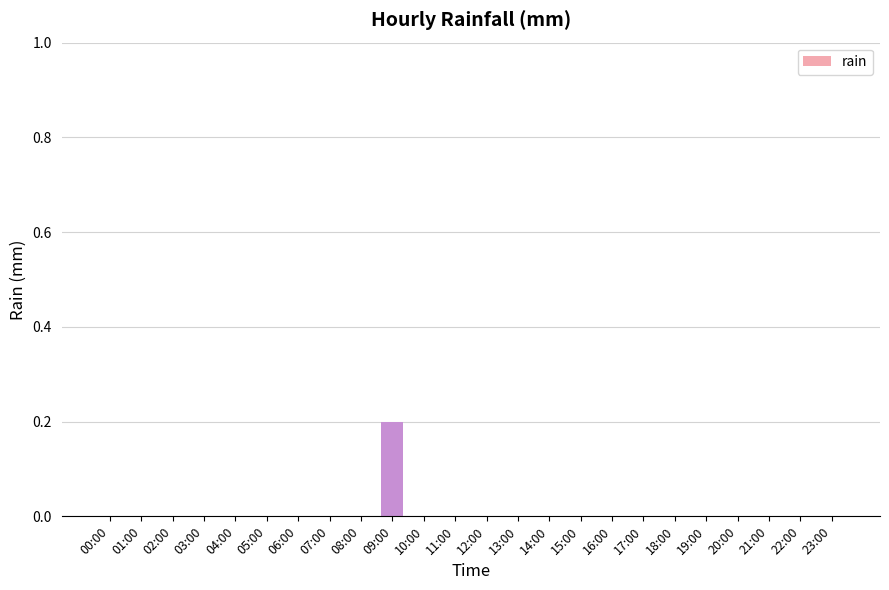

Does the chart contain stacked bars?

No